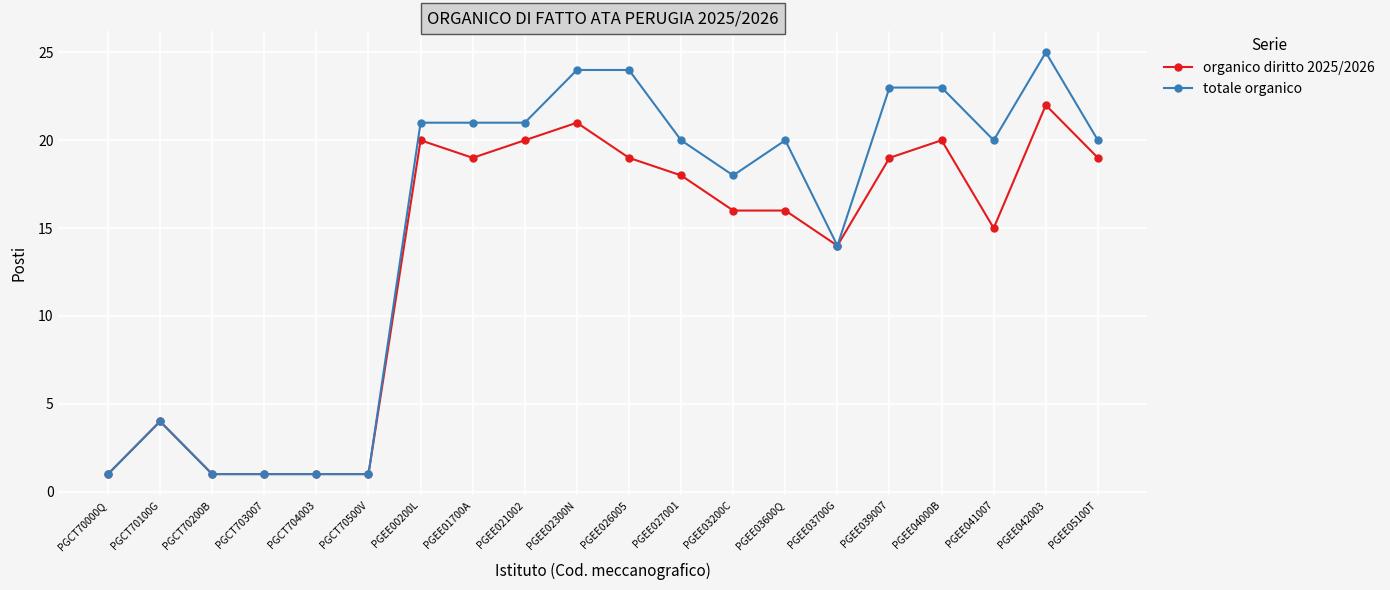

Between PGEE026005 and PGEE03600Q, which series saw the biggest shift?

totale organico